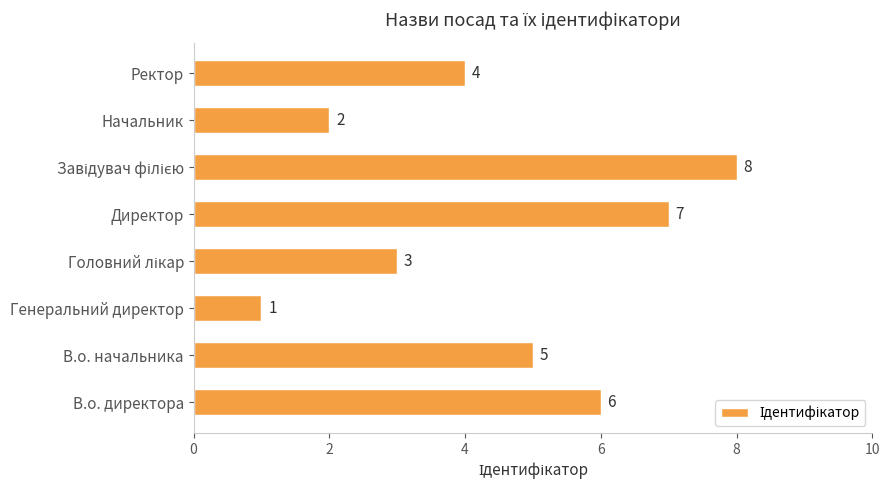

Does the chart contain stacked bars?

No